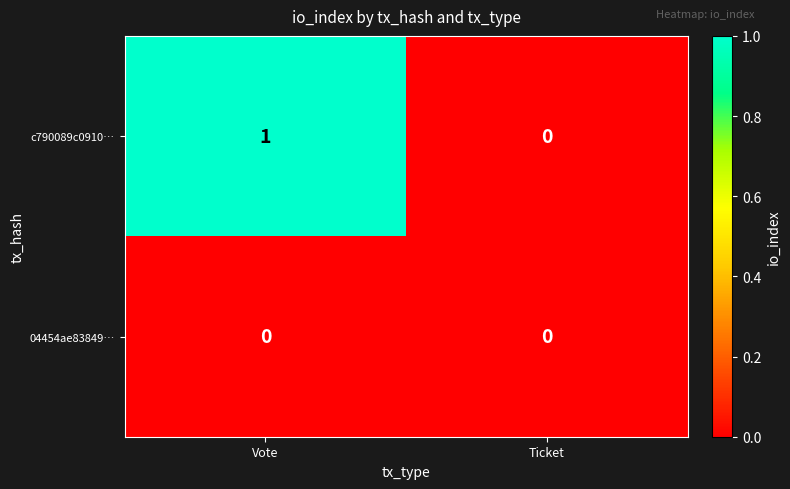

How many series are shown in this chart?

2